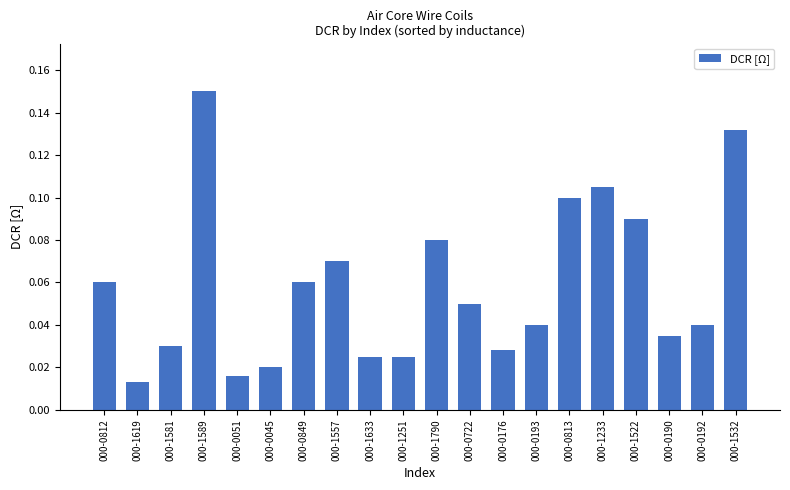

What is the label of the 8th bar from the right?

000-0176